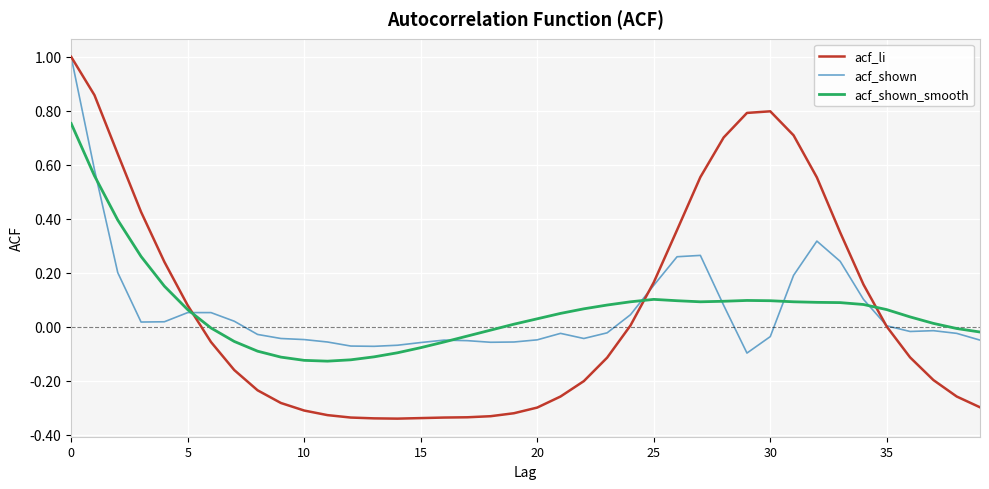

How many distinct data groups are displayed?

3